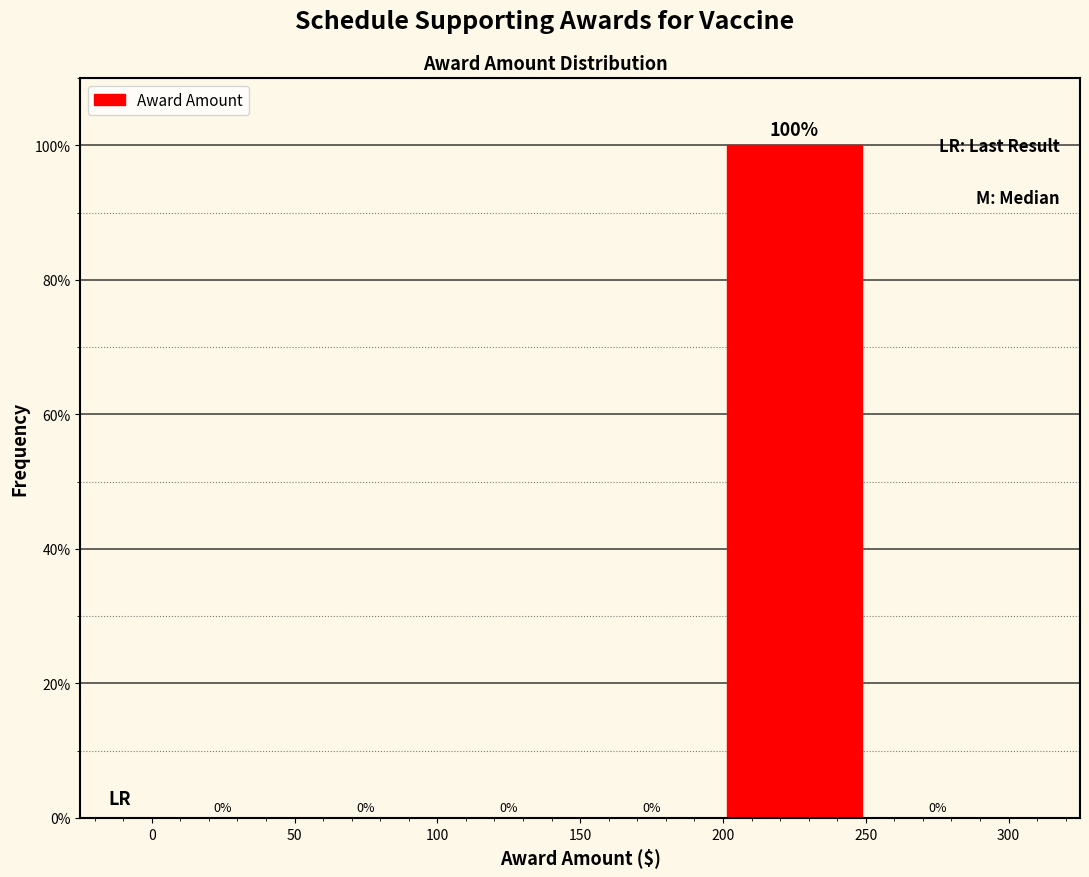

Reading left to right, transcribe this chart: for each bar, give the range it covers on the x-axis and its height.

0 to 50: 0
50 to 100: 0
100 to 150: 0
150 to 200: 0
200 to 250: 100
250 to 300: 0